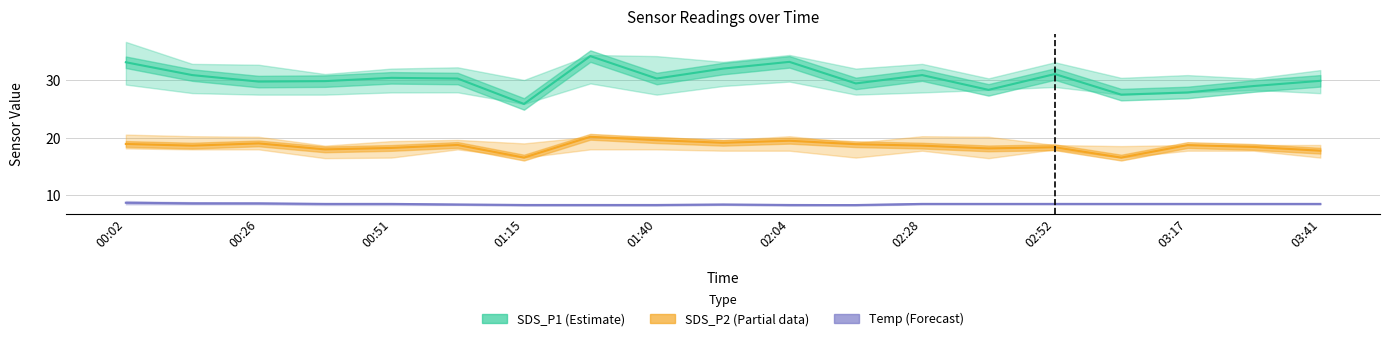

True or false: Temp (Forecast) and SDS_P1 (Estimate) intersect in this chart.

False